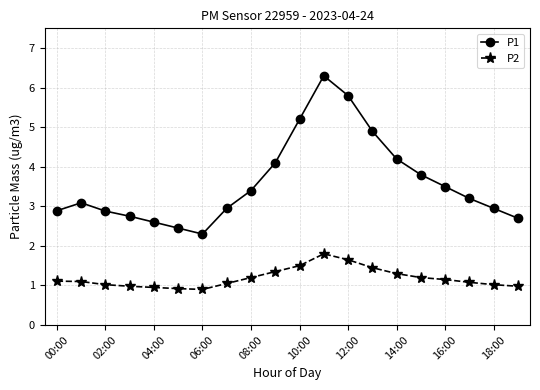

Which series has the largest total across all categories?

P1